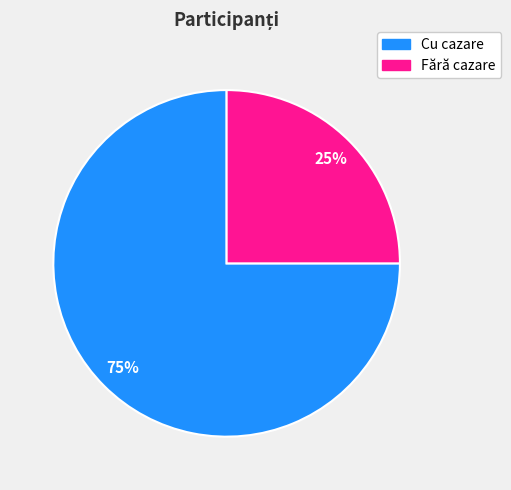

Which category has the smallest portion of the pie?

Fără cazare